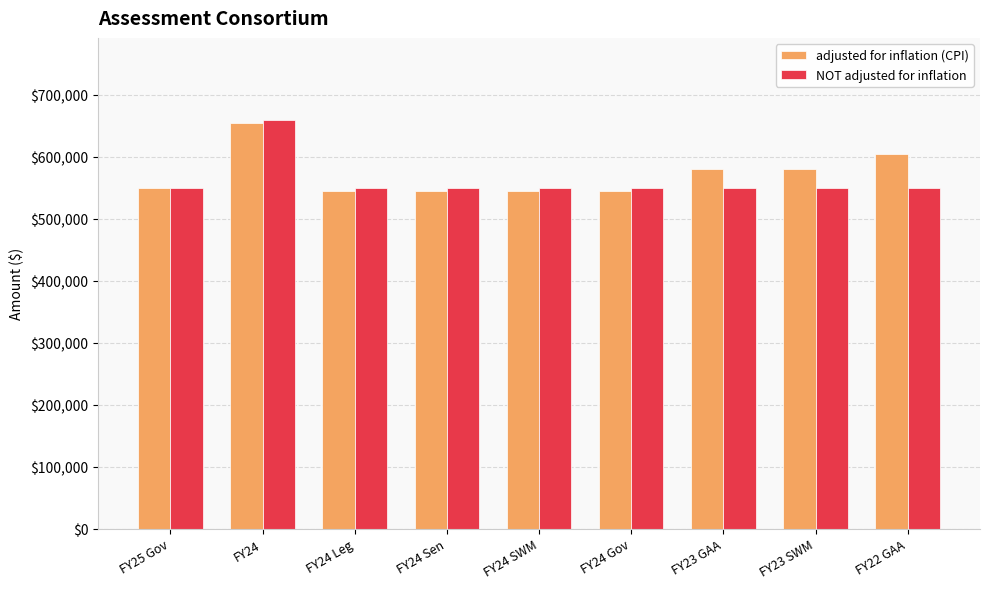

What is the lowest value of the adjusted for inflation (CPI) series?

545180